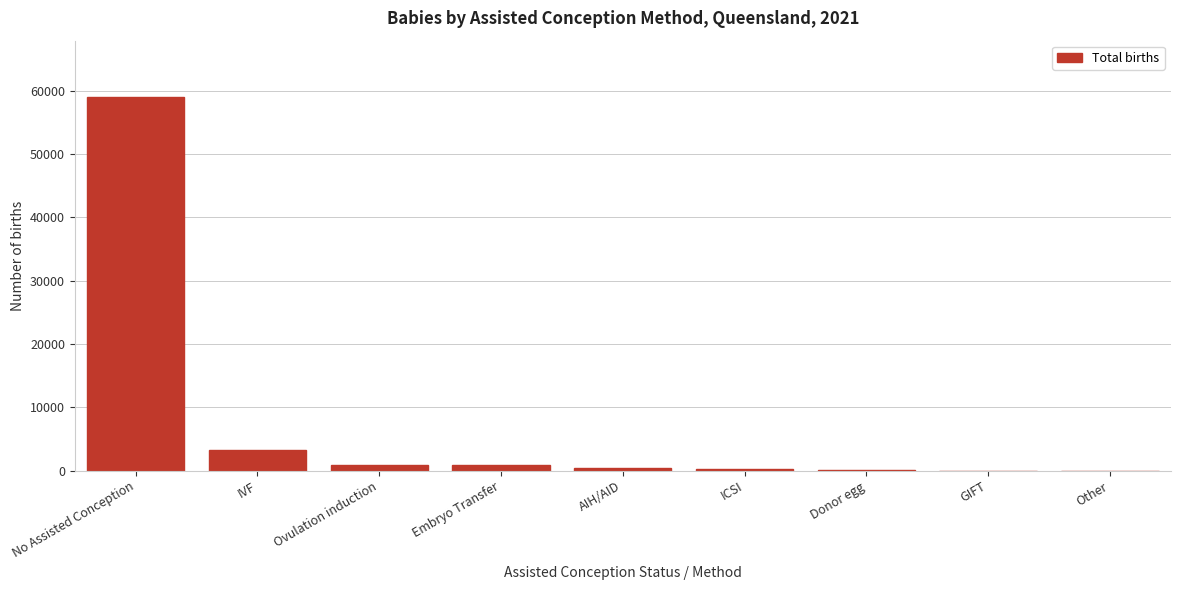

What is the sum of all values?

64823